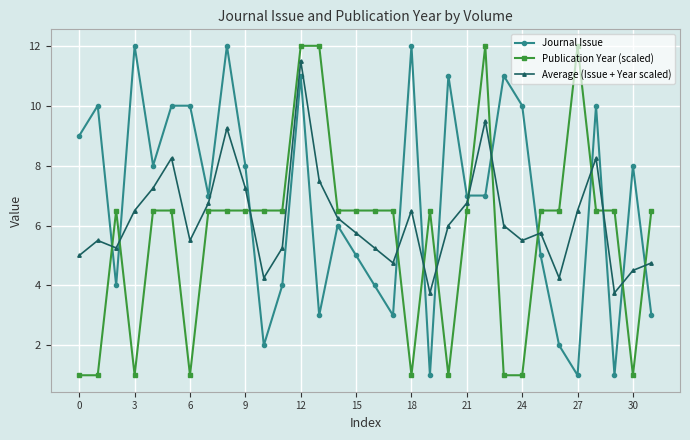

List the series in order of their overall mean, lowest first.

Publication Year (scaled), Average (Issue + Year scaled), Journal Issue